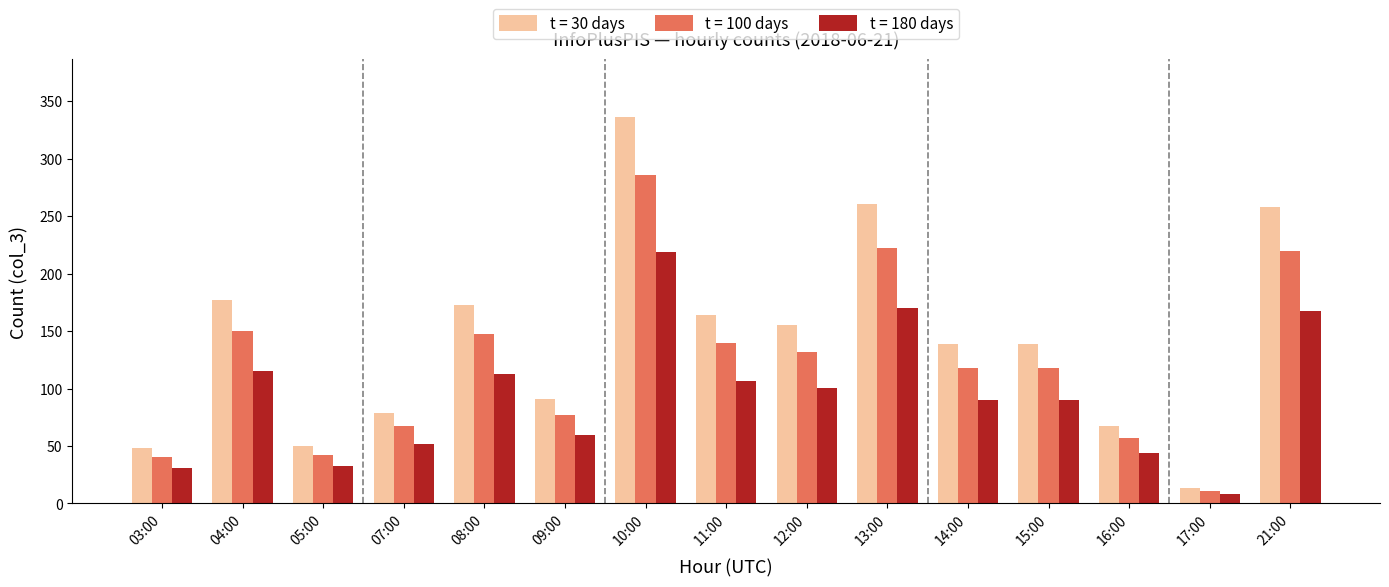

At which label does t = 30 days first exceed 139?

04:00